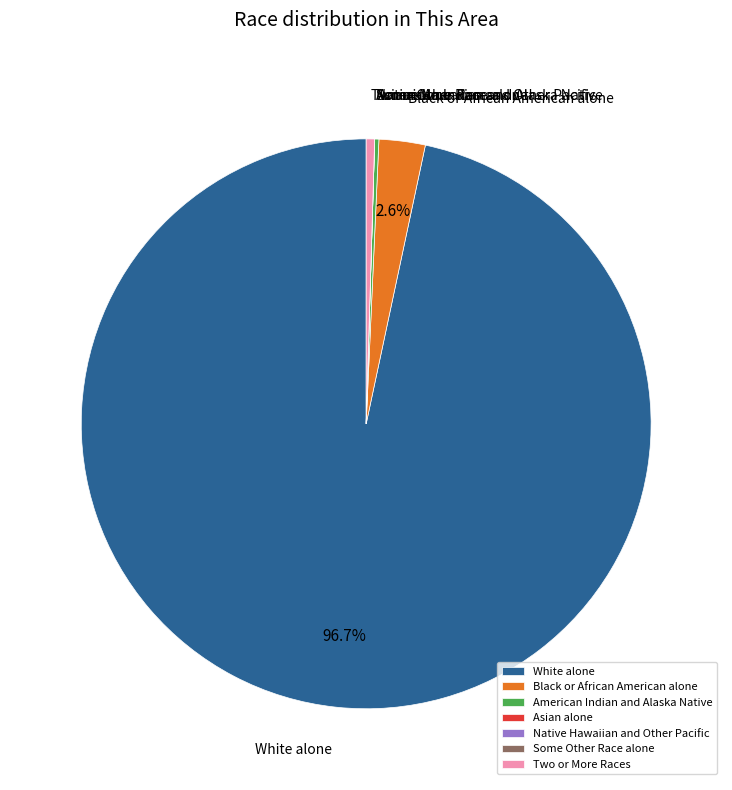

To the nearest percent, what is the difference between the largest and smallest slice percentages?

97%